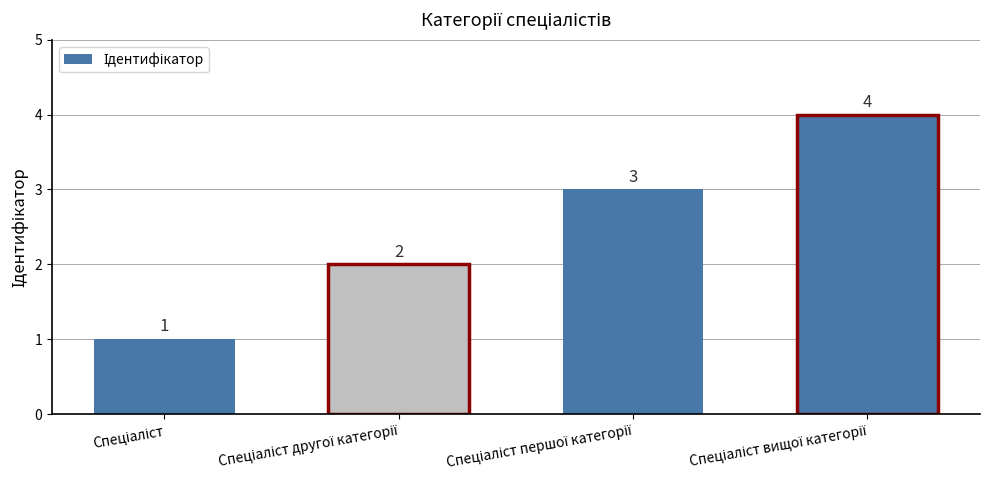

What is the difference between the second highest and second lowest values?

1